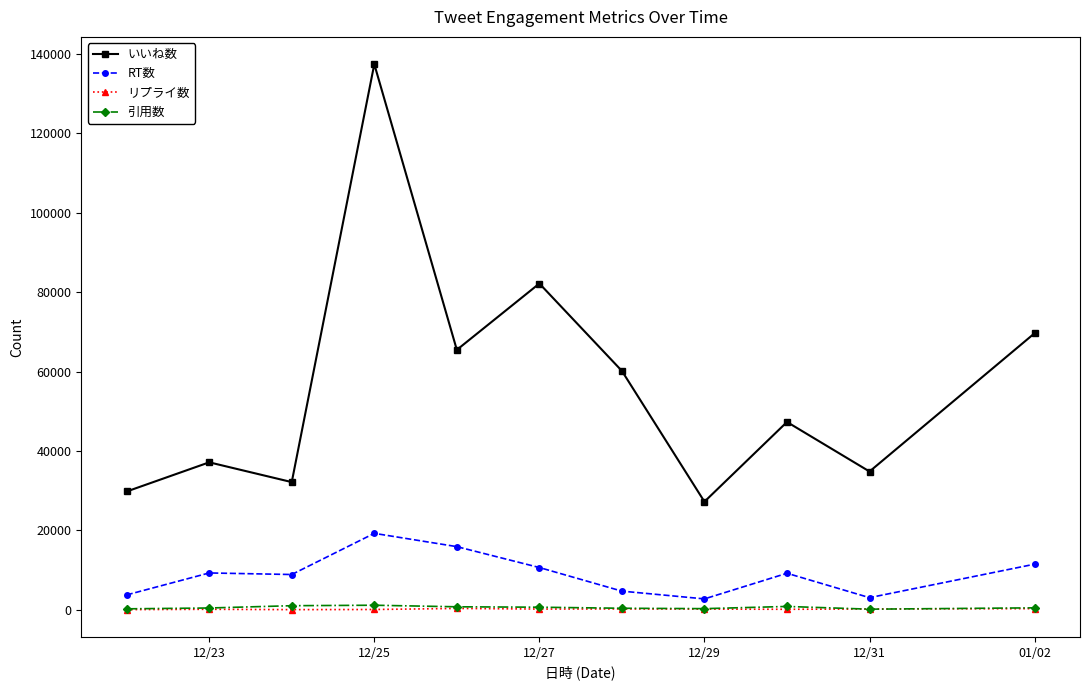

Count the number of categories in the chart.

11